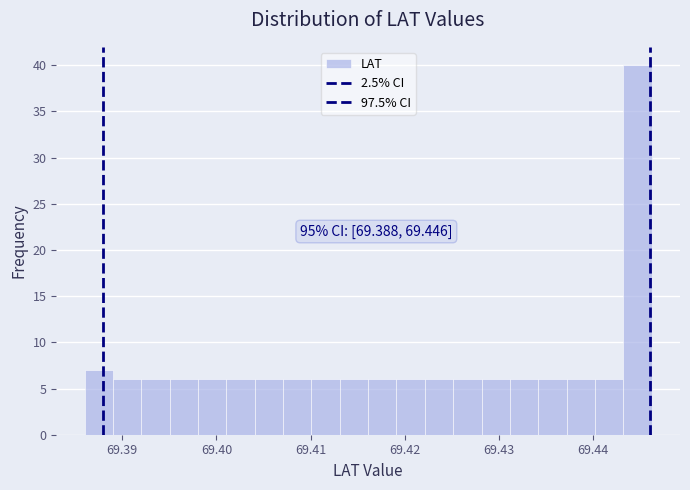

Around what value on the x-axis is the tallest bar? Give the approximate position of its centre, as read against the axis.

69.445